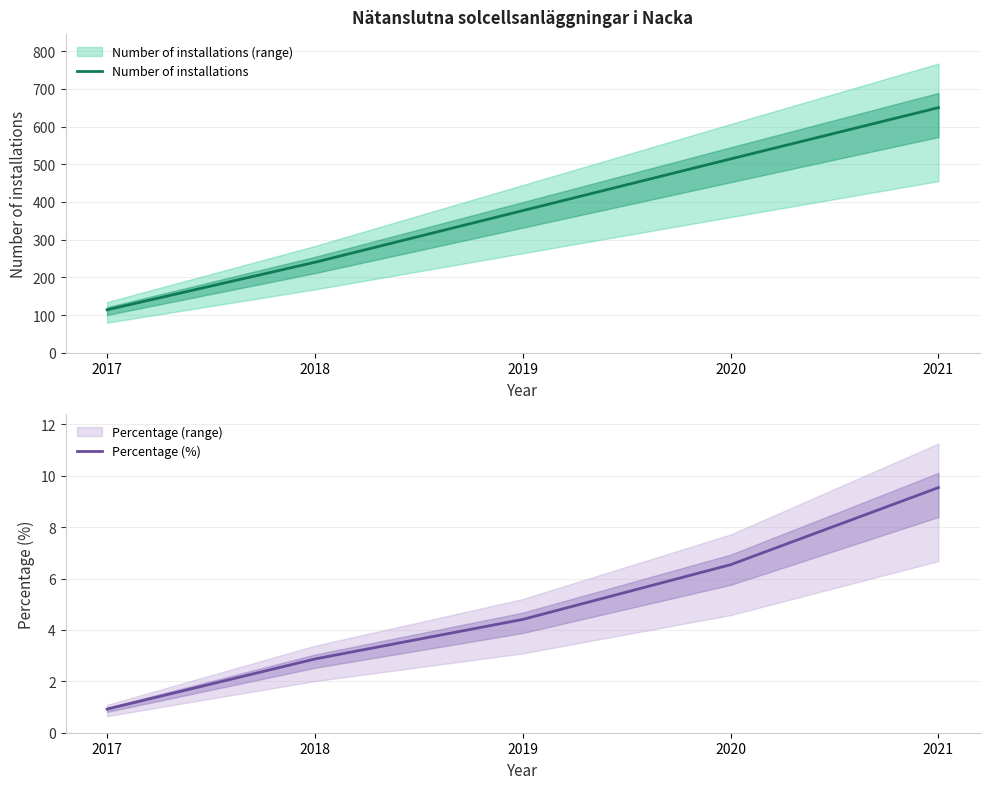

True or false: Number of installations and Percentage (%) intersect in this chart.

False